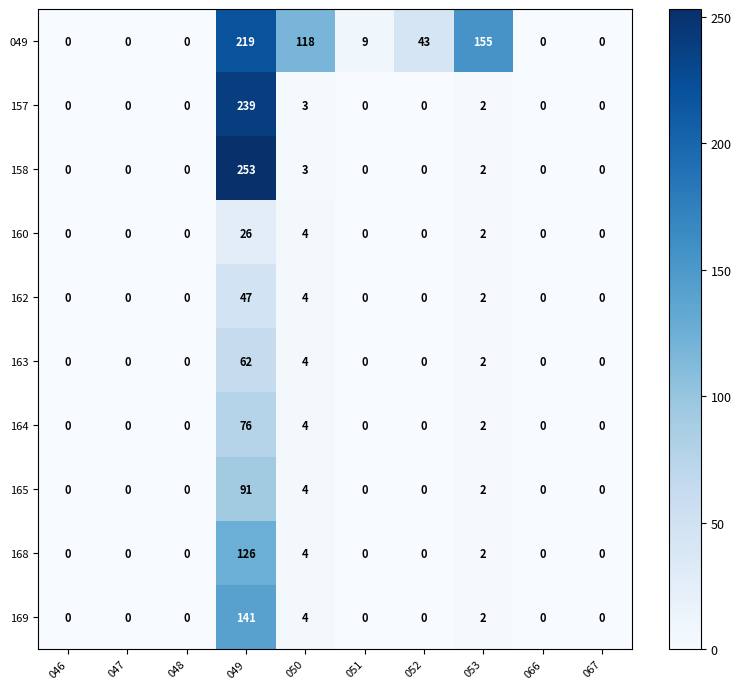

What is the sum of the 049 values at 047 and 053?

155